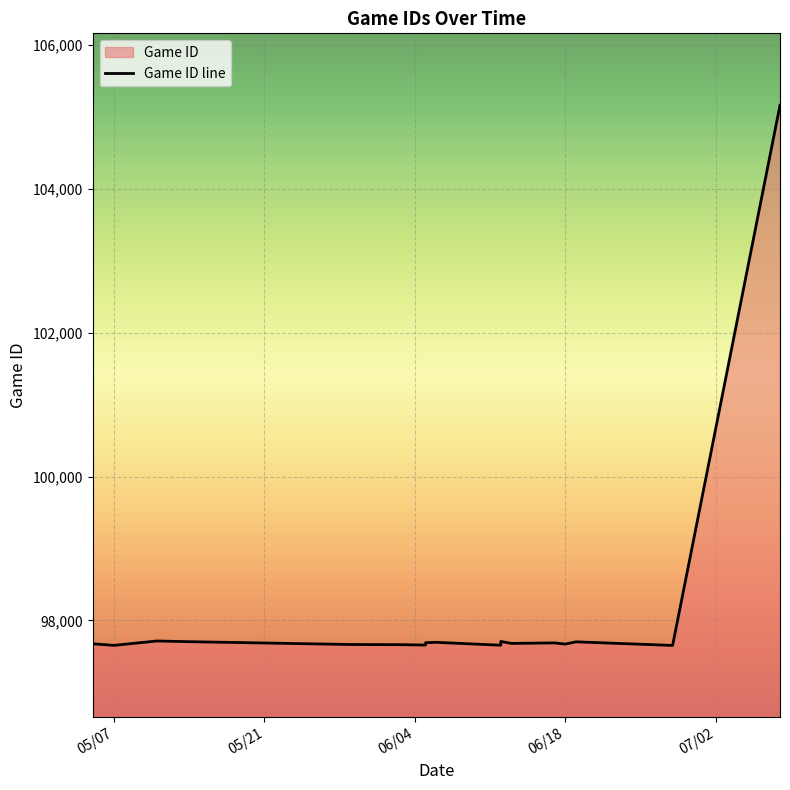

The value at 6/19/19 is 161568. True or false?

False